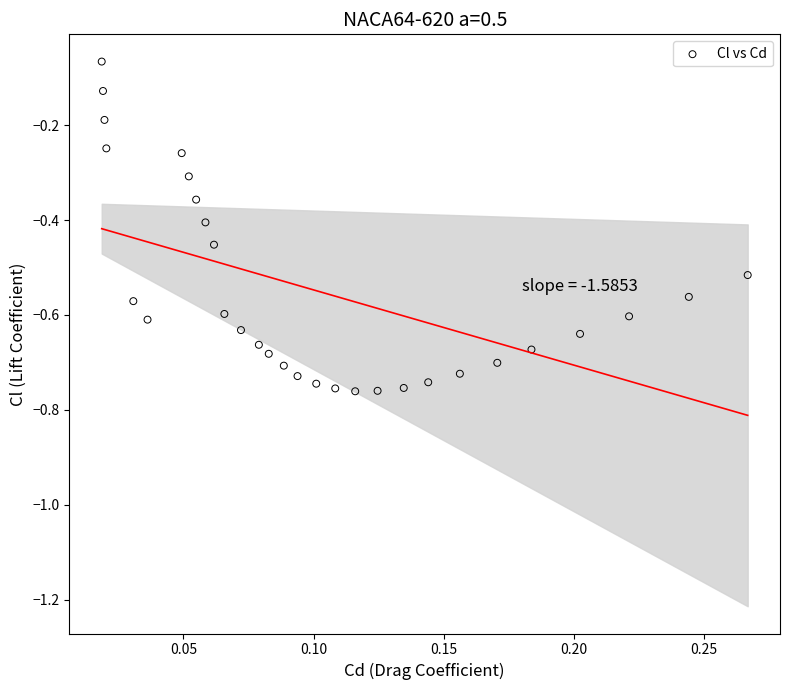

What is the range of Y values (max minus min)?

0.7